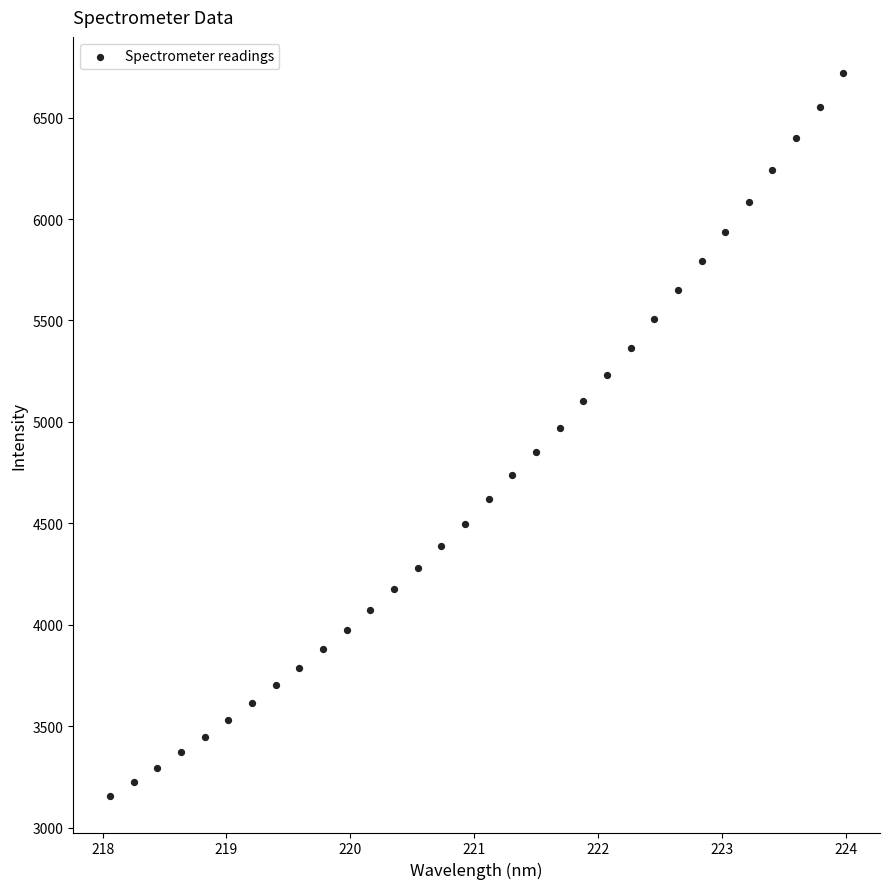

What is the range of Y values (max minus min)?

3564.7